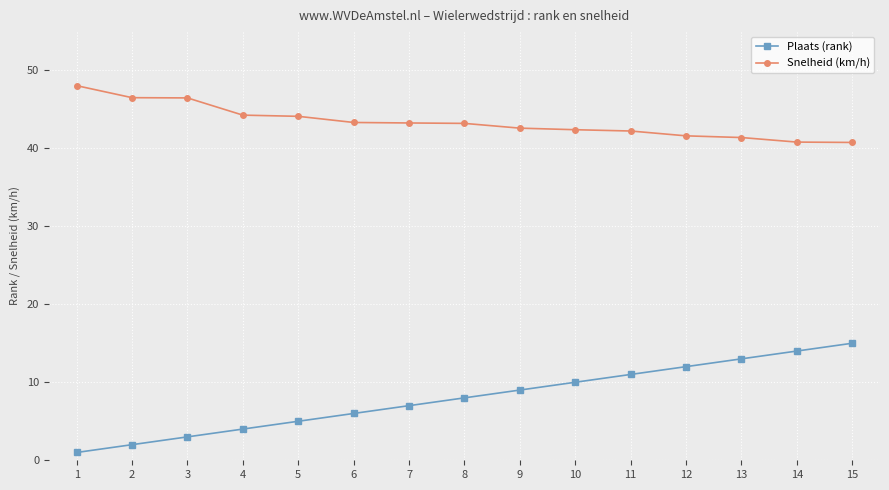

Is it true that Snelheid (km/h) equals 44.1 at 5?

True